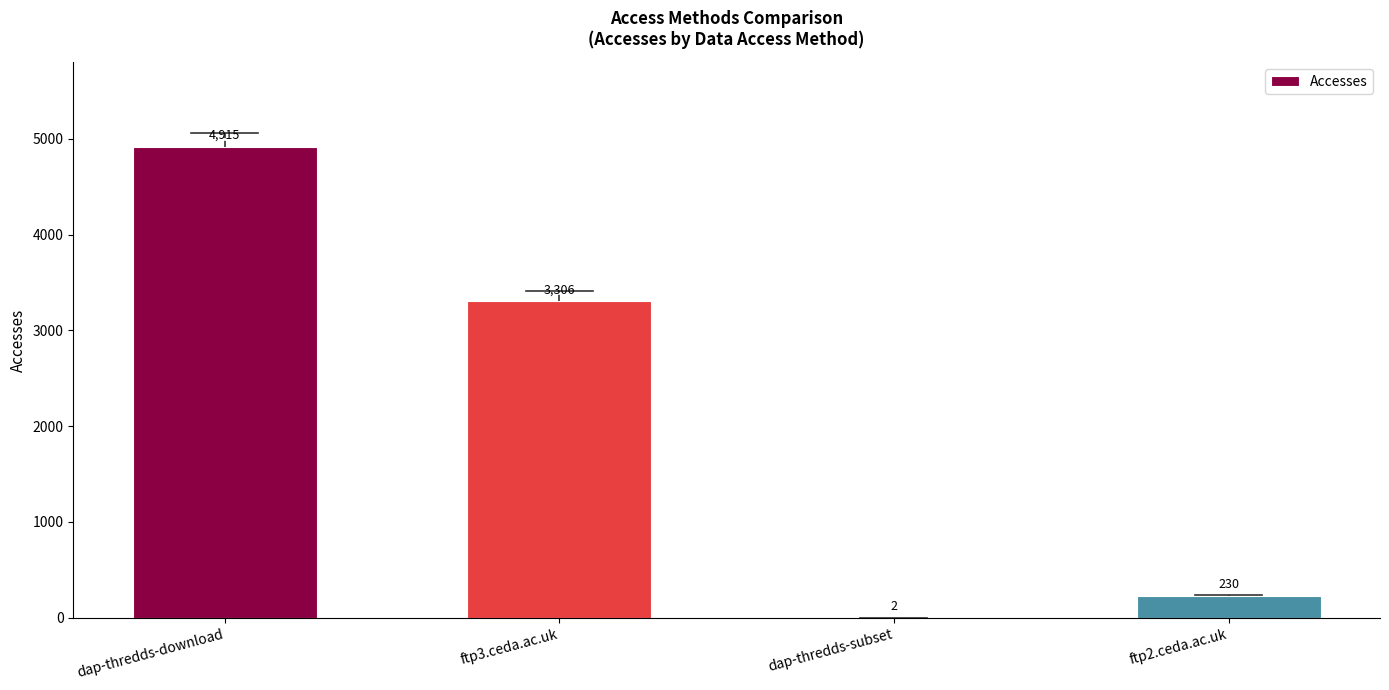

At which category does the chart reach its peak across all series?

dap-thredds-download